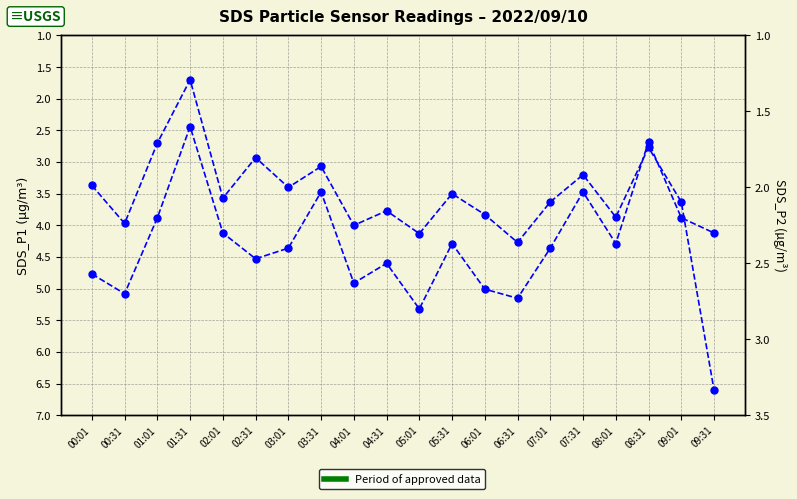

What is the average value of the SDS_P2 series?

2.3